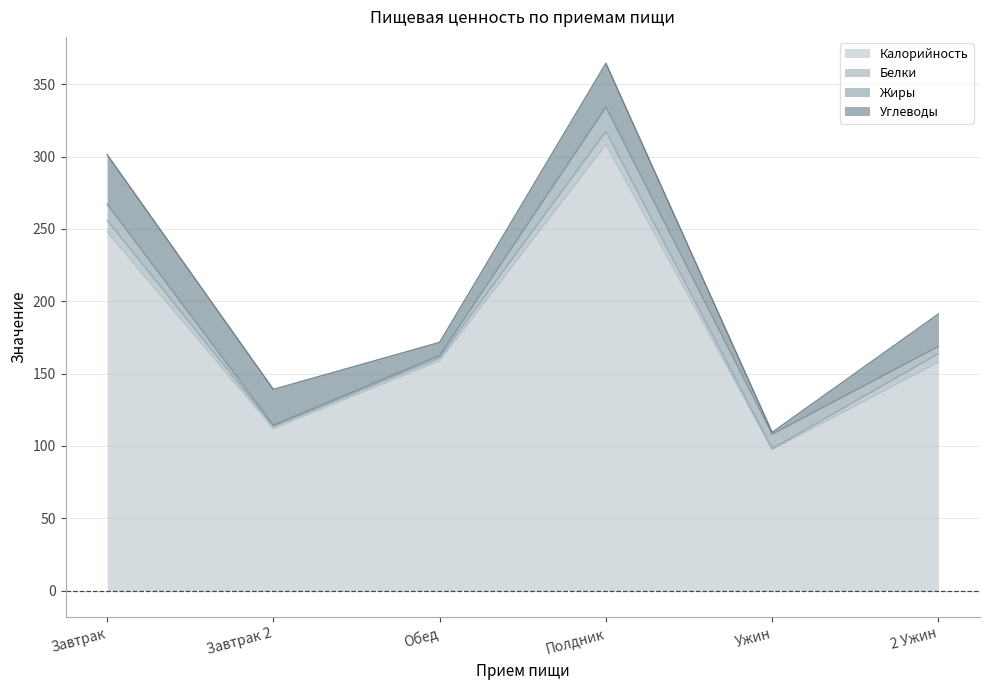

What is the label of the 1st point from the right?

2 Ужин